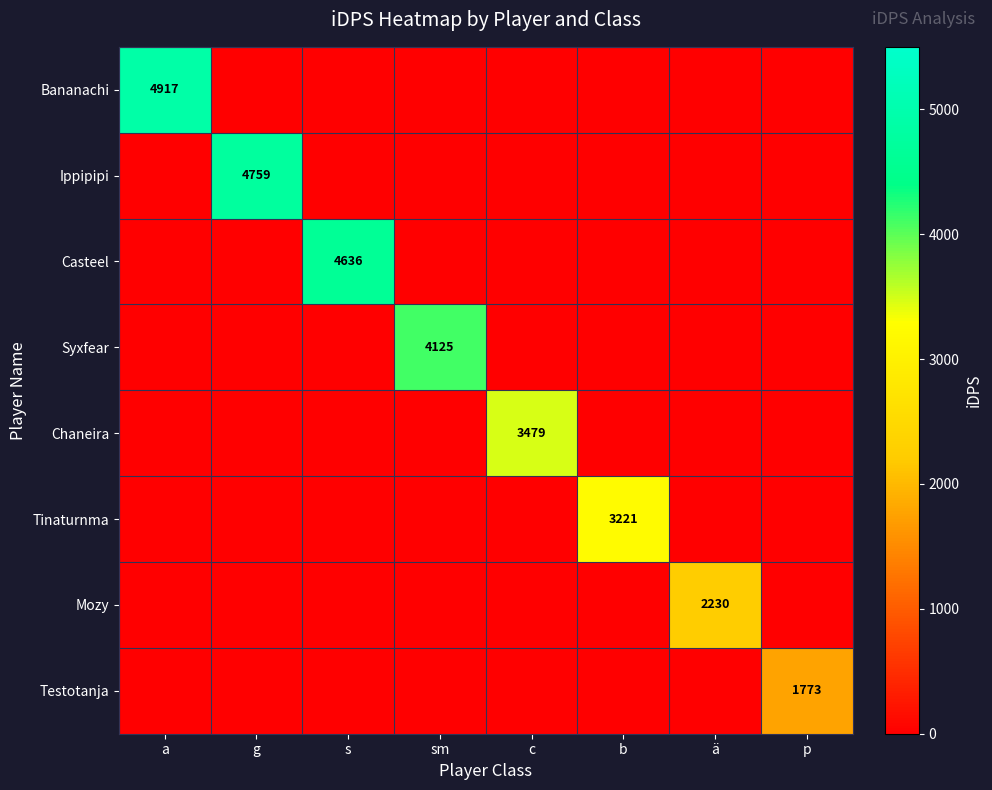

At which category is the sum across all series the highest?

a